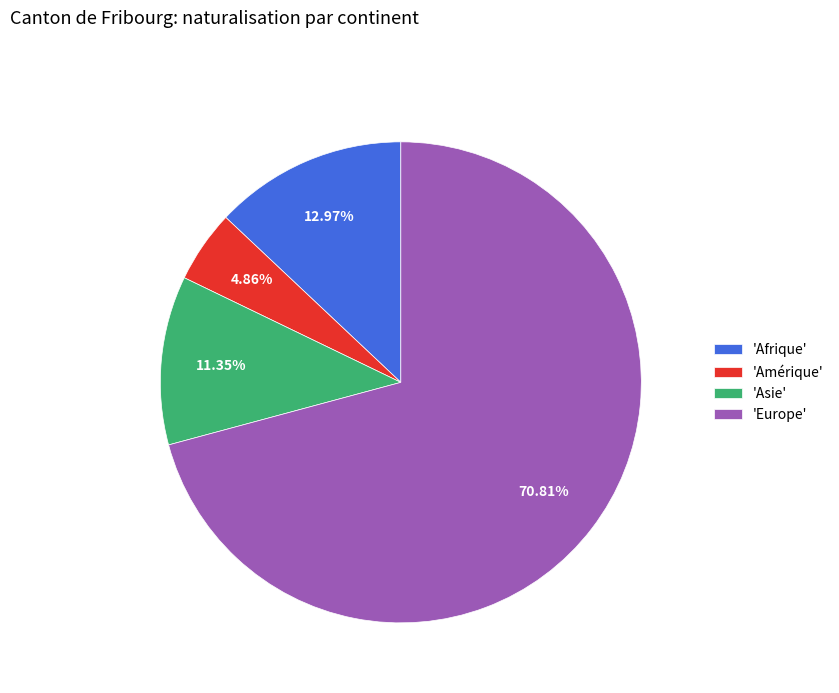

Which category has the biggest portion of the pie?

'Europe'